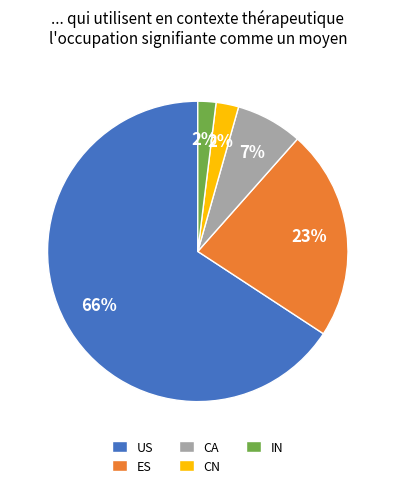

To the nearest percent, what is the average slice percentage?

20%